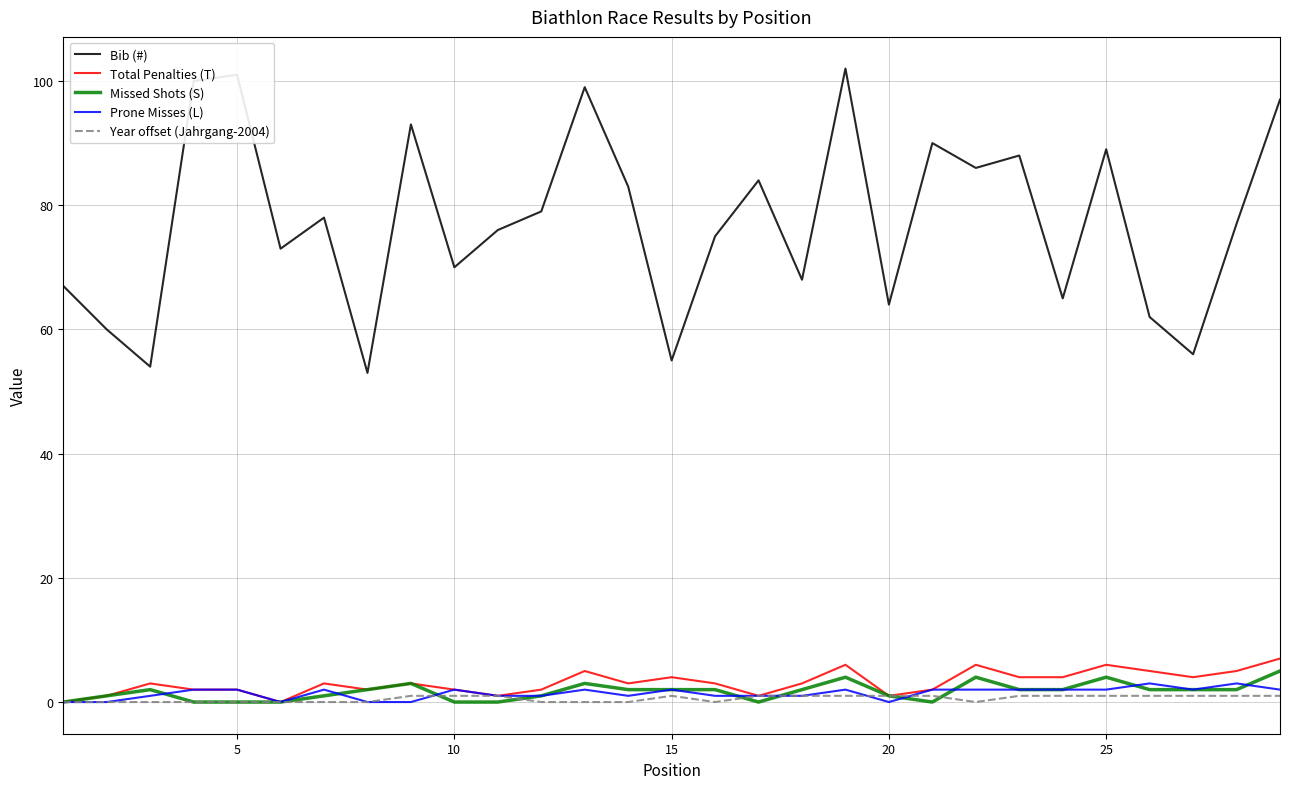

Which series has the largest range (max minus min)?

Bib (#)